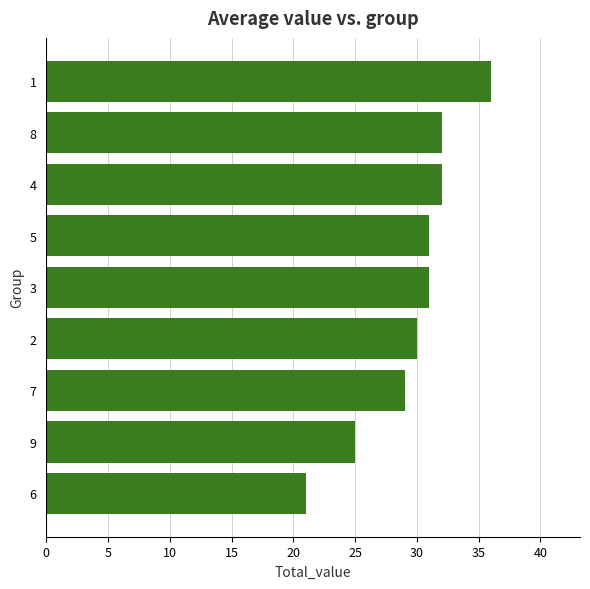

The chart shows a value of 18 at 7. True or false?

False